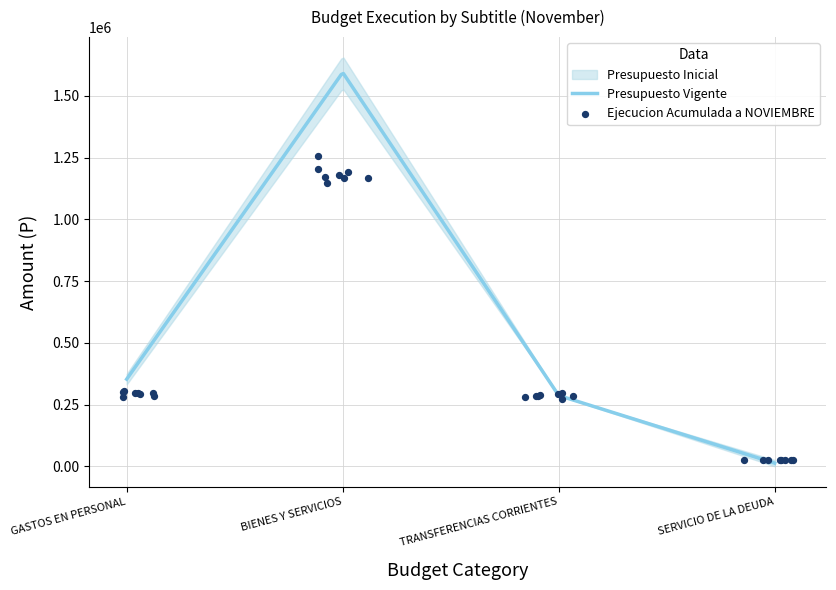

Which series has the largest total across all categories?

Presupuesto Inicial